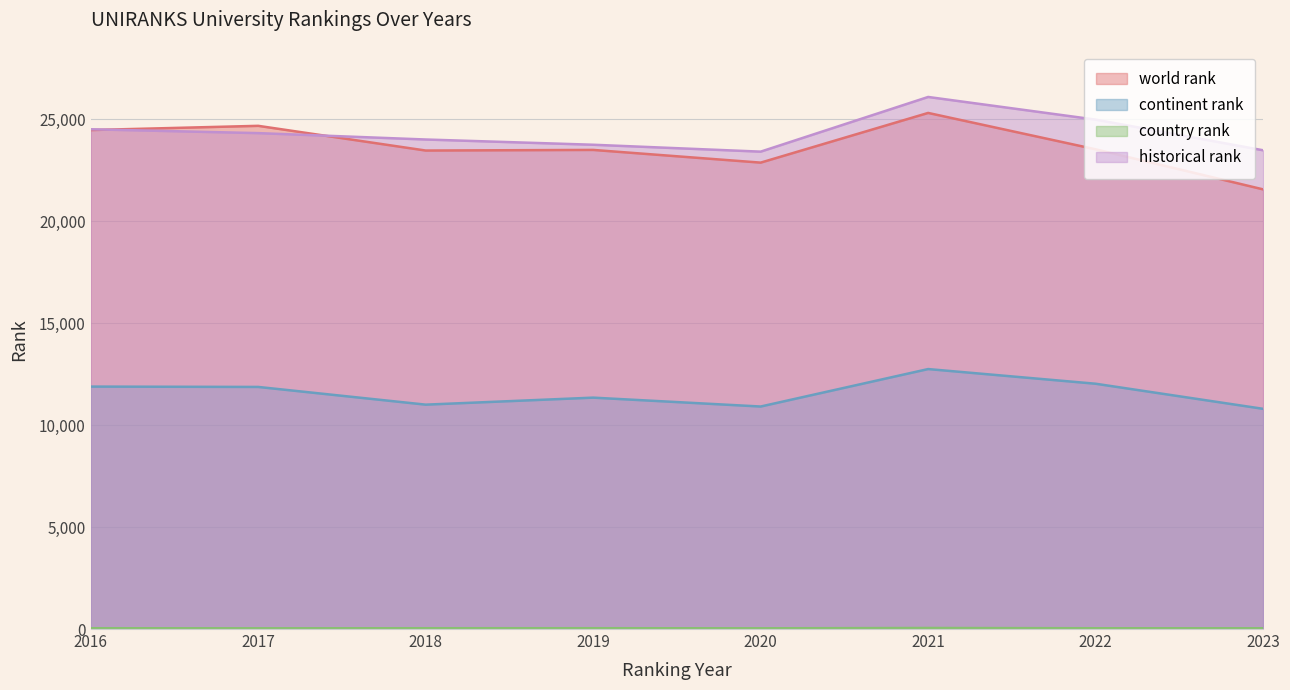

Is the value of historical rank at 2020 greater than the value of country rank at 2021?

Yes